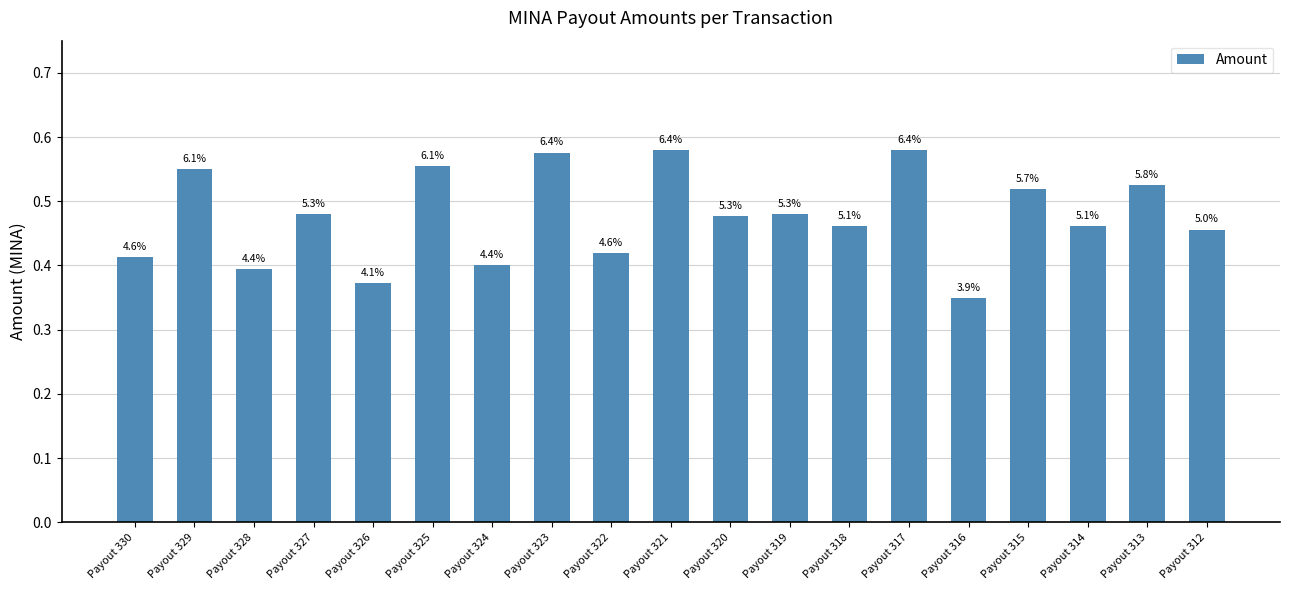

How many bars are there in total?

19